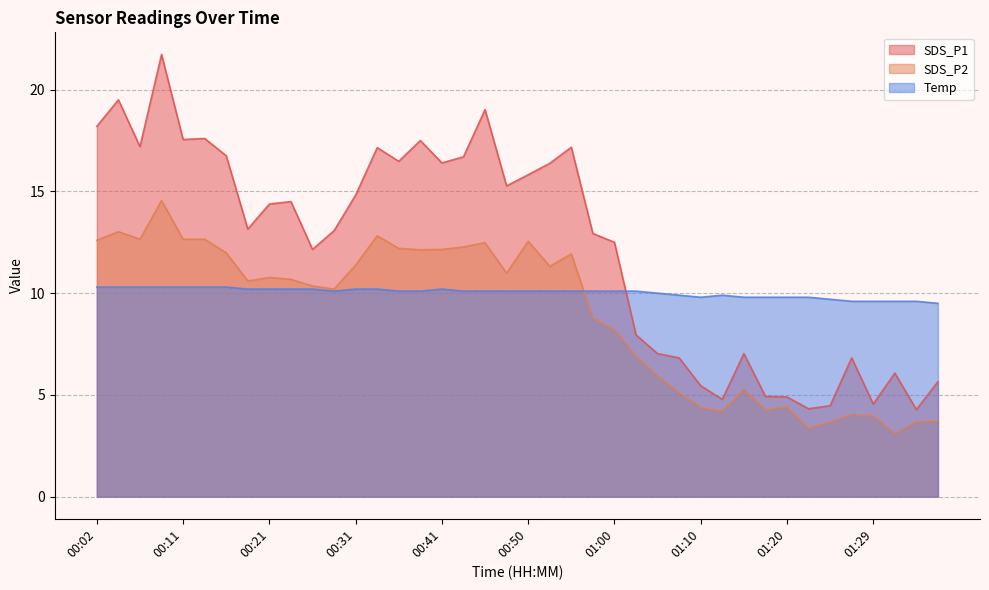

Reading left to right, transcribe all the data shown in this chart.

SDS_P1: 18.2	19.5	17.2	21.7	17.6	17.6	16.8	13.2	14.4	14.5	12.2	13.1	14.8	17.1	16.5	17.5	16.4	16.7	19.0	15.3	15.8	16.4	17.2	12.9	12.5	8.0	7.0	6.8	5.5	4.8	7.0	4.9	4.9	4.3	4.5	6.8	4.5	6.1	4.3	5.7
SDS_P2: 12.6	13.0	12.7	14.6	12.7	12.7	12.0	10.6	10.8	10.7	10.3	10.2	11.4	12.8	12.2	12.1	12.2	12.3	12.5	11.0	12.6	11.3	11.9	8.8	8.2	6.9	5.9	5.1	4.4	4.2	5.3	4.2	4.4	3.4	3.7	4.0	4.0	3.1	3.7	3.7
Temp: 10.3	10.3	10.3	10.3	10.3	10.3	10.3	10.2	10.2	10.2	10.2	10.1	10.2	10.2	10.1	10.1	10.2	10.1	10.1	10.1	10.1	10.1	10.1	10.1	10.1	10.1	10.0	9.9	9.8	9.9	9.8	9.8	9.8	9.8	9.7	9.6	9.6	9.6	9.6	9.5